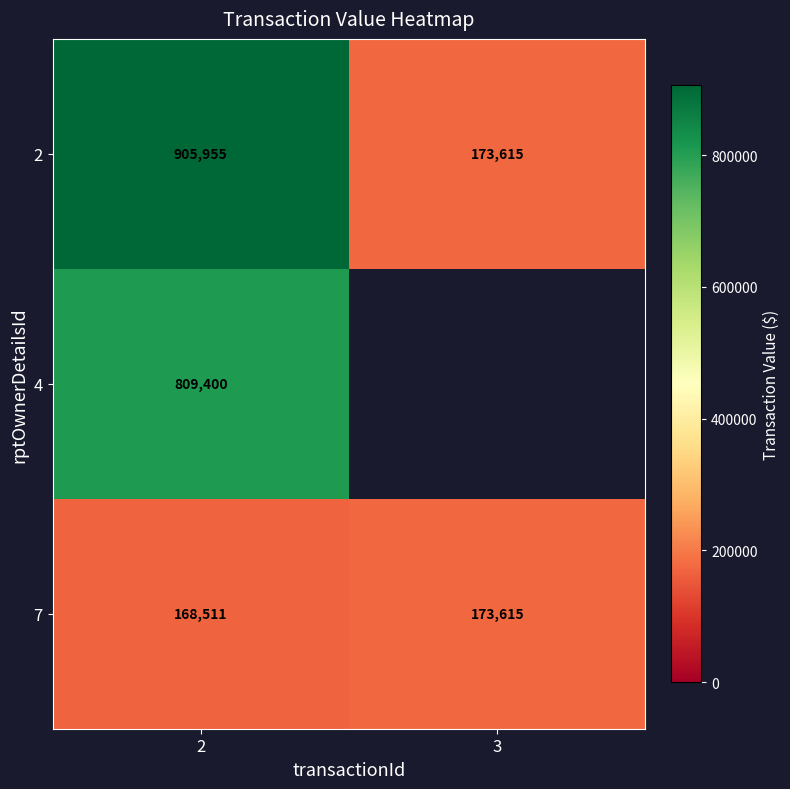

Which category has the lowest value across all series?

3